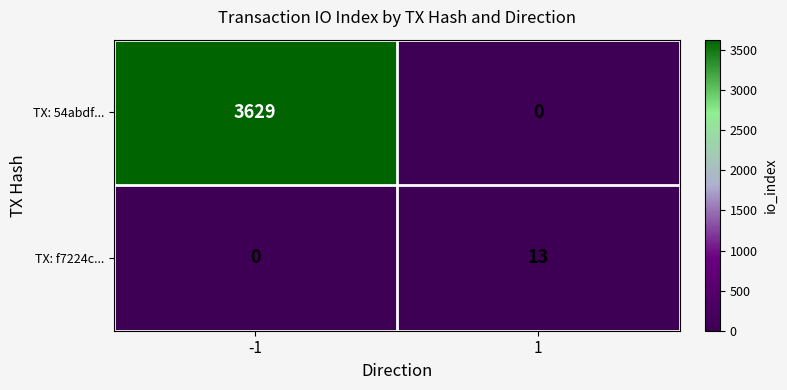

What is the maximum value shown in the chart?

3629